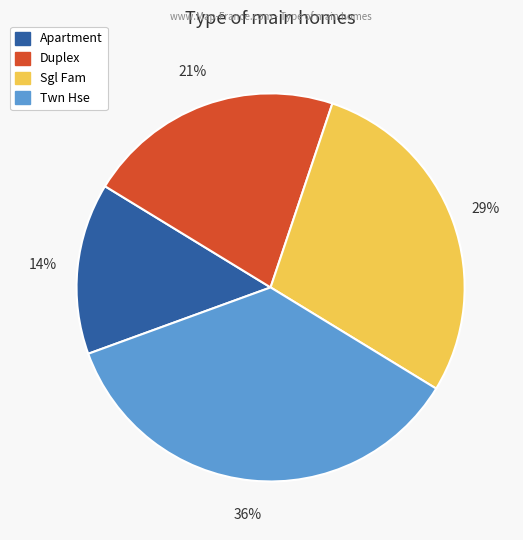

Is Apartment the majority of the pie?

No